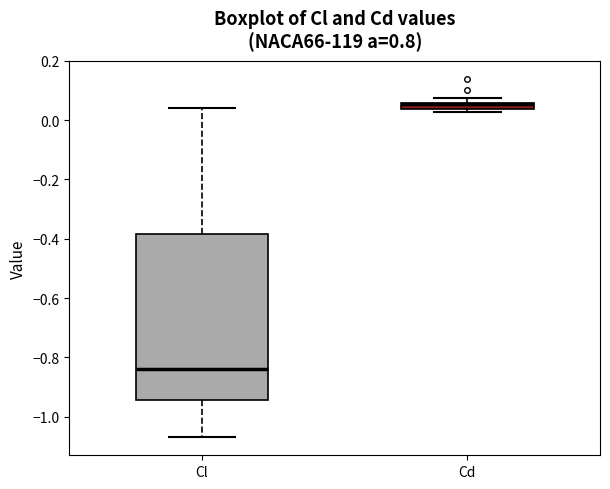

Where is the lower edge of the box for Cl on the y-axis? The values are not printed on the chart, so give them approximately, as read against the axis.

-0.94